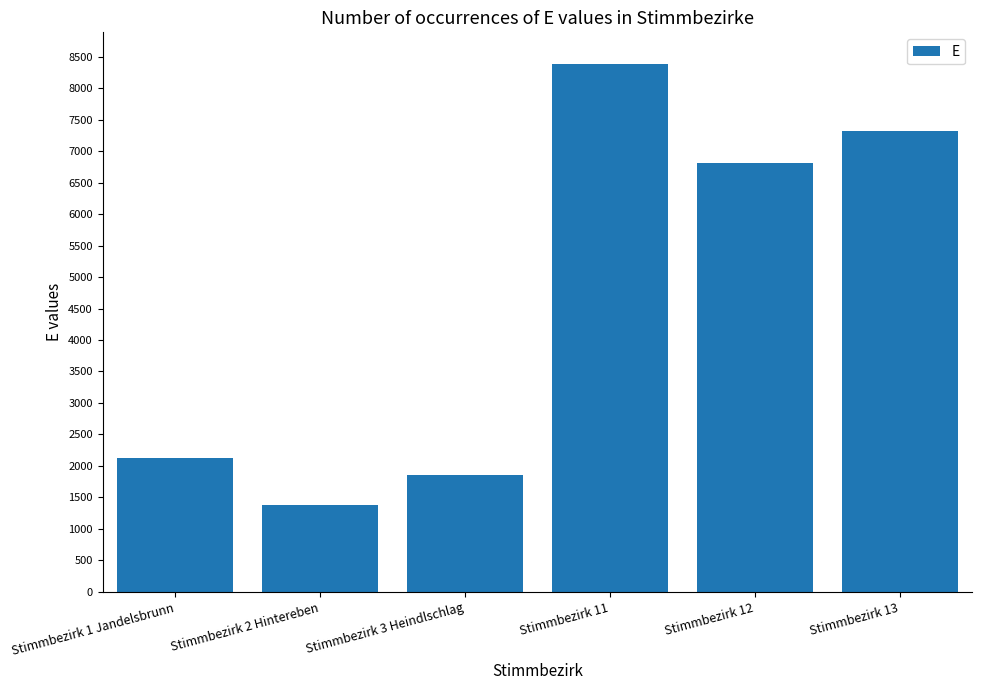

What is the smallest value displayed?

1373